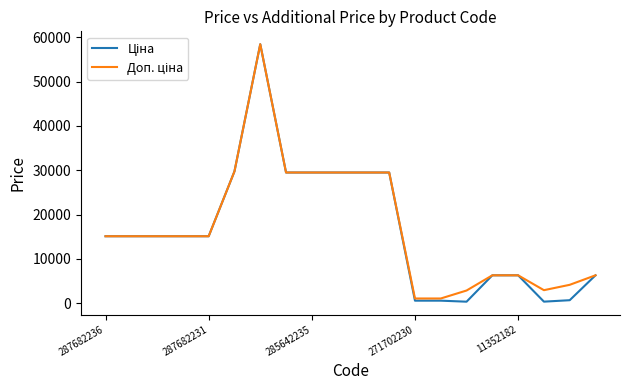

True or false: Доп. ціна and Ціна intersect in this chart.

False